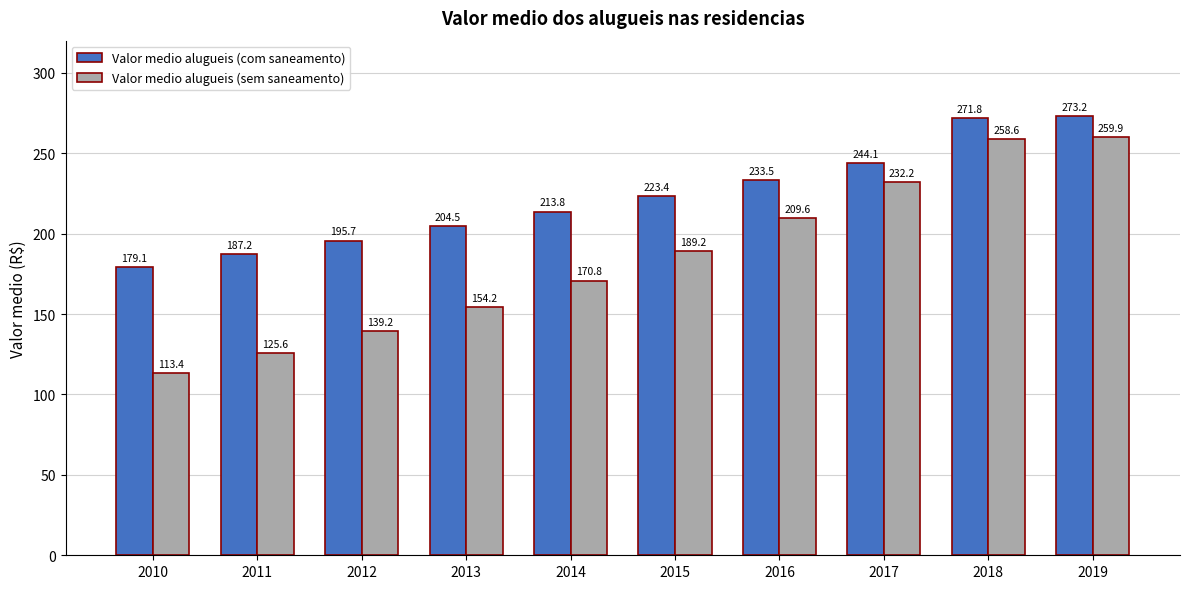

What value does the Valor medio alugueis (com saneamento) series have at 2014?

213.8